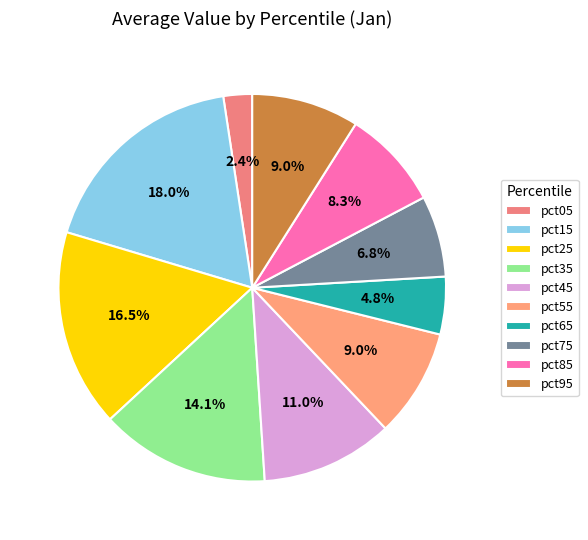

Which has a higher value, pct45 or pct85?

pct45